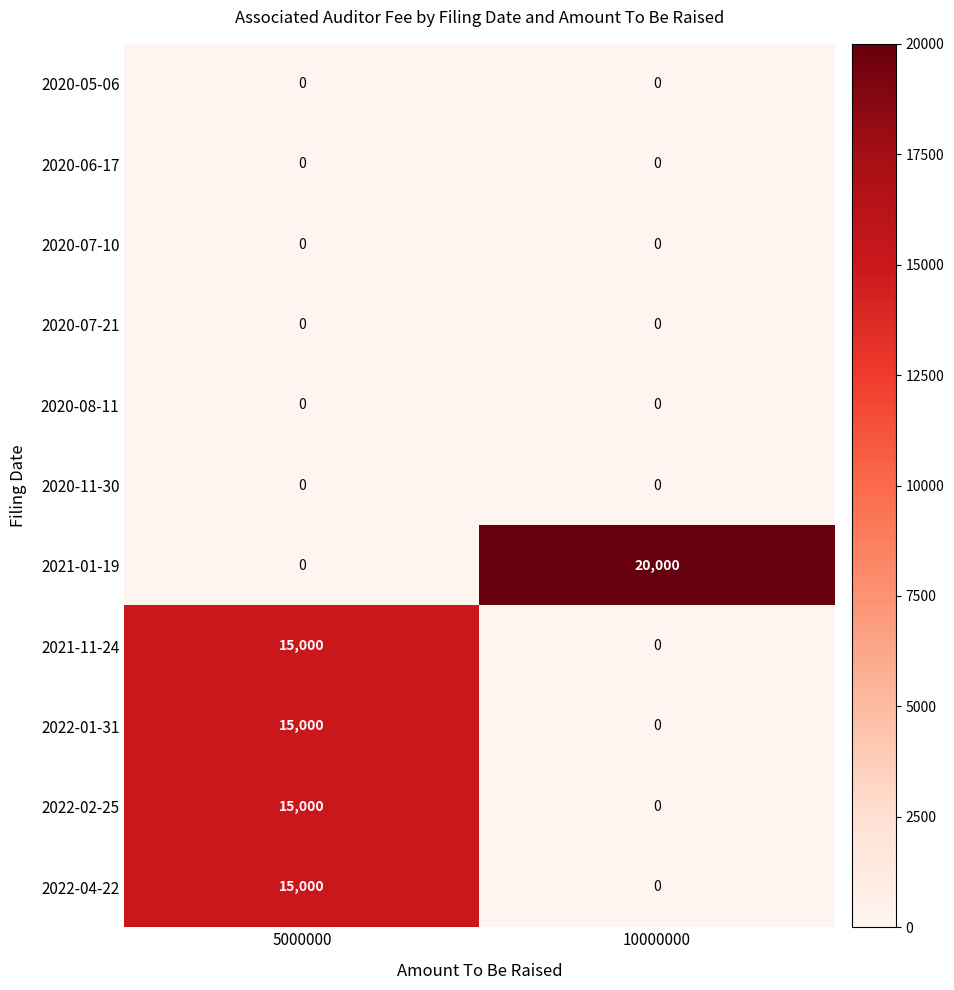

Is it true that 2020-11-30 equals 0 at 5000000?

True